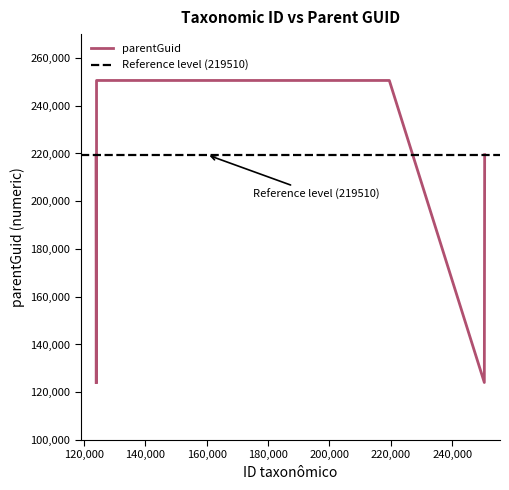

What position from the right is 123963?

2